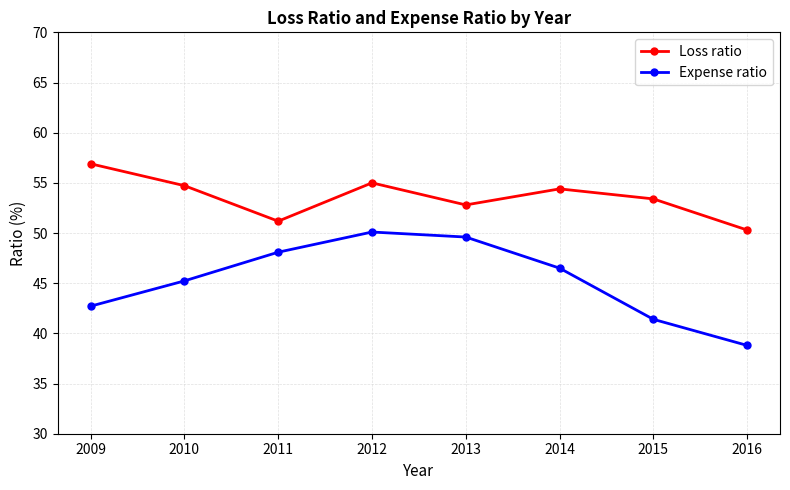

At which category is the sum across all series the highest?

2012